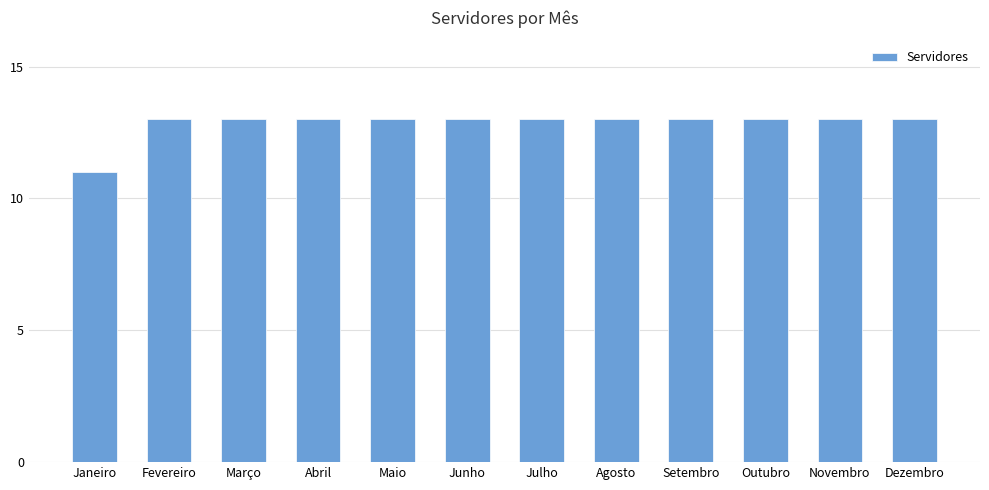

Which has a higher value, Janeiro or Dezembro?

Dezembro